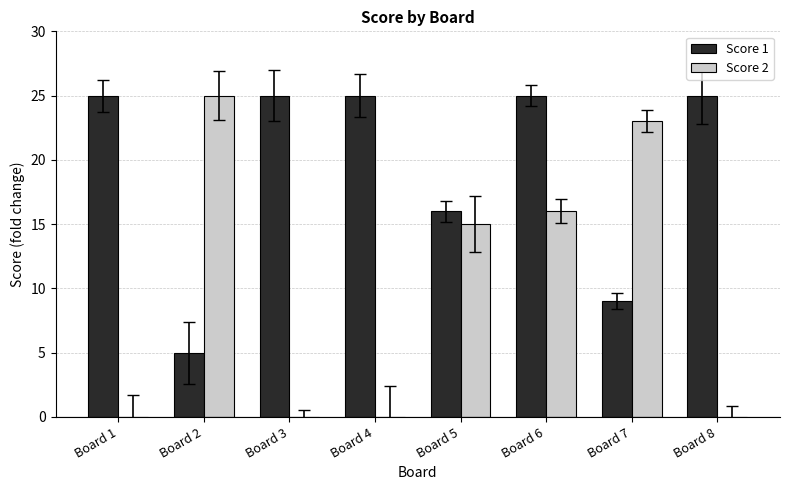

Is the value of Score 1 at Board 8 greater than the value of Score 2 at Board 5?

Yes